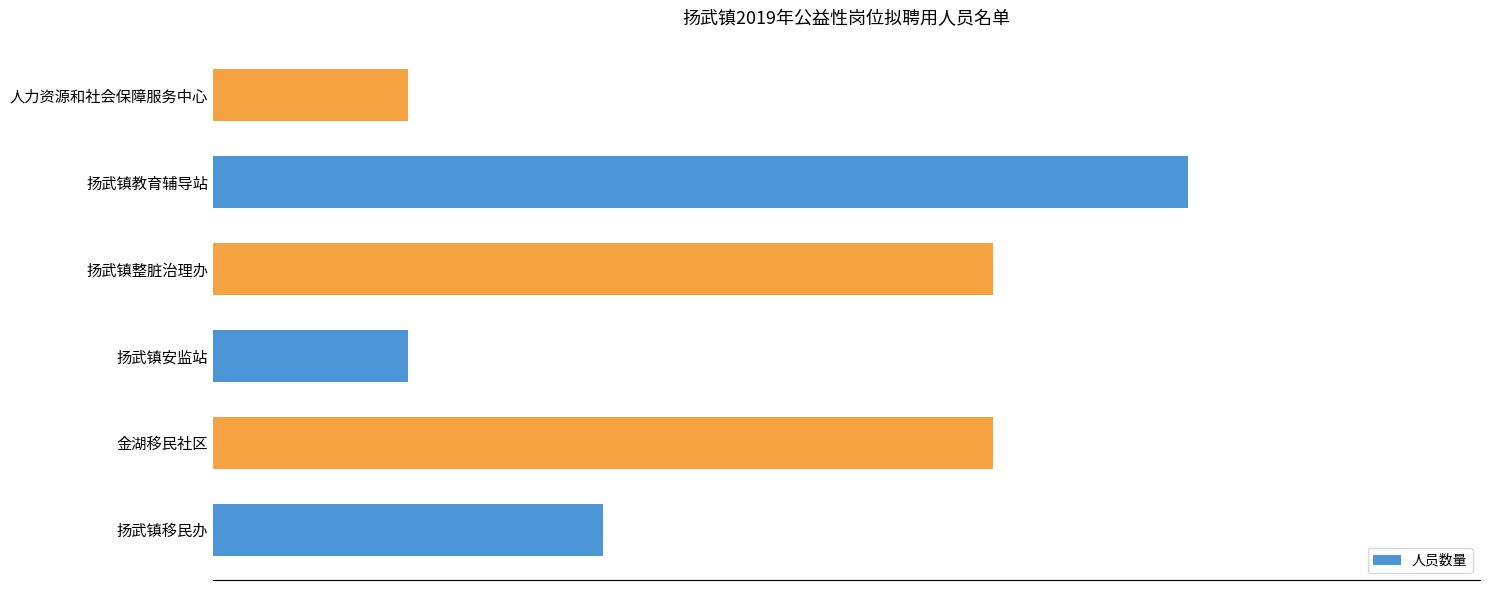

Does the chart contain any negative values?

No